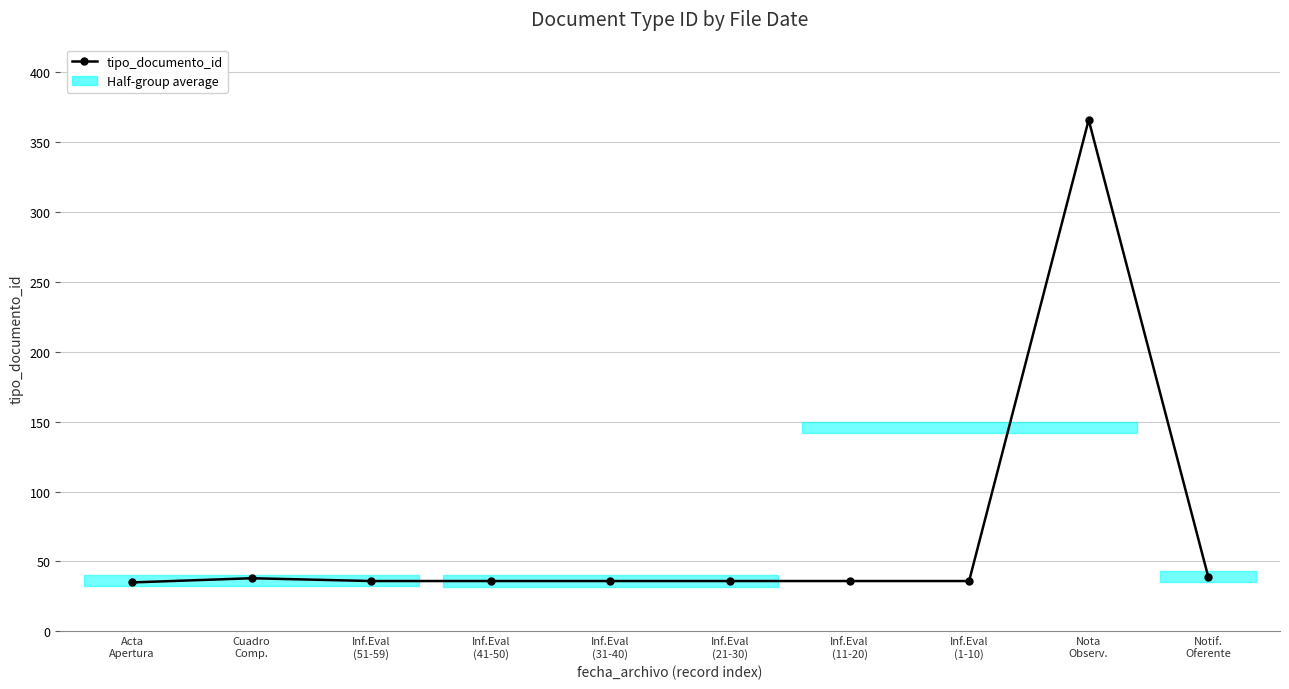

What is the smallest value displayed?

35